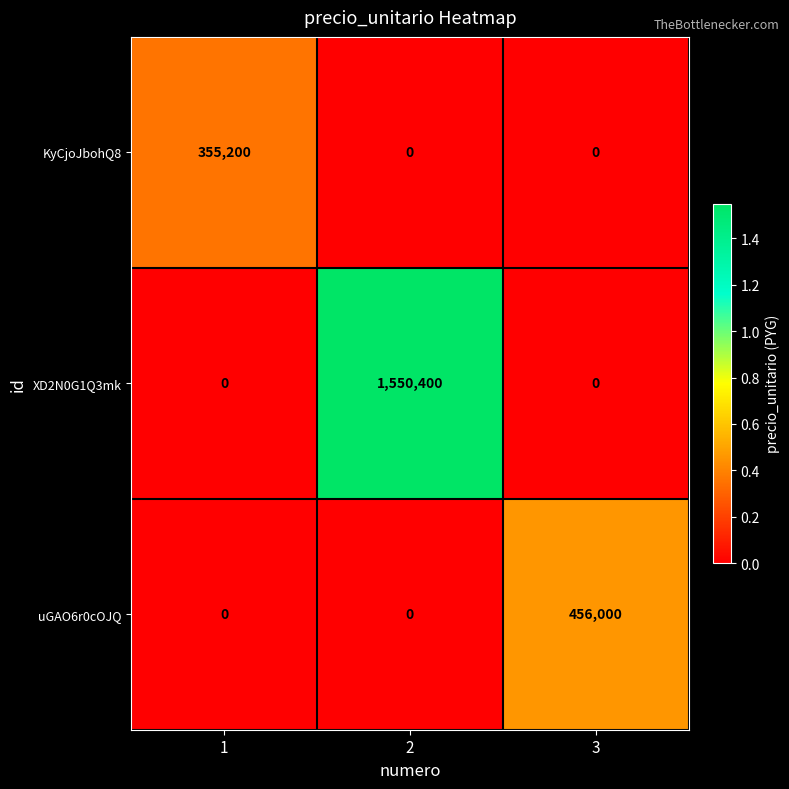

What is the greatest value displayed?

1550400